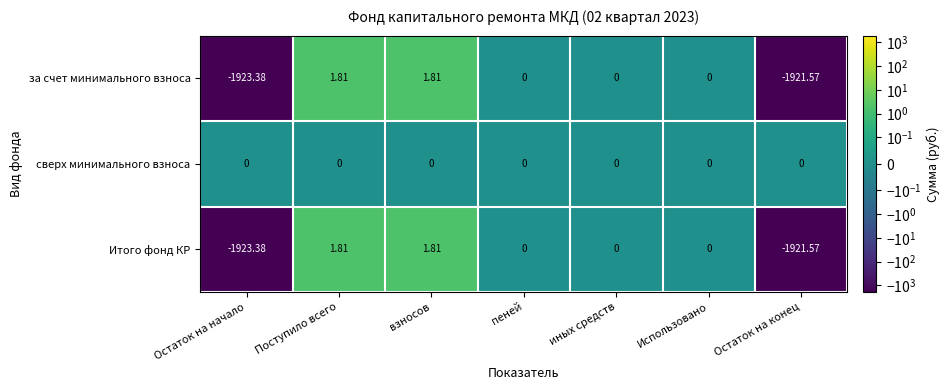

Where does the Итого фонд КР series first go above 0?

Поступило всего